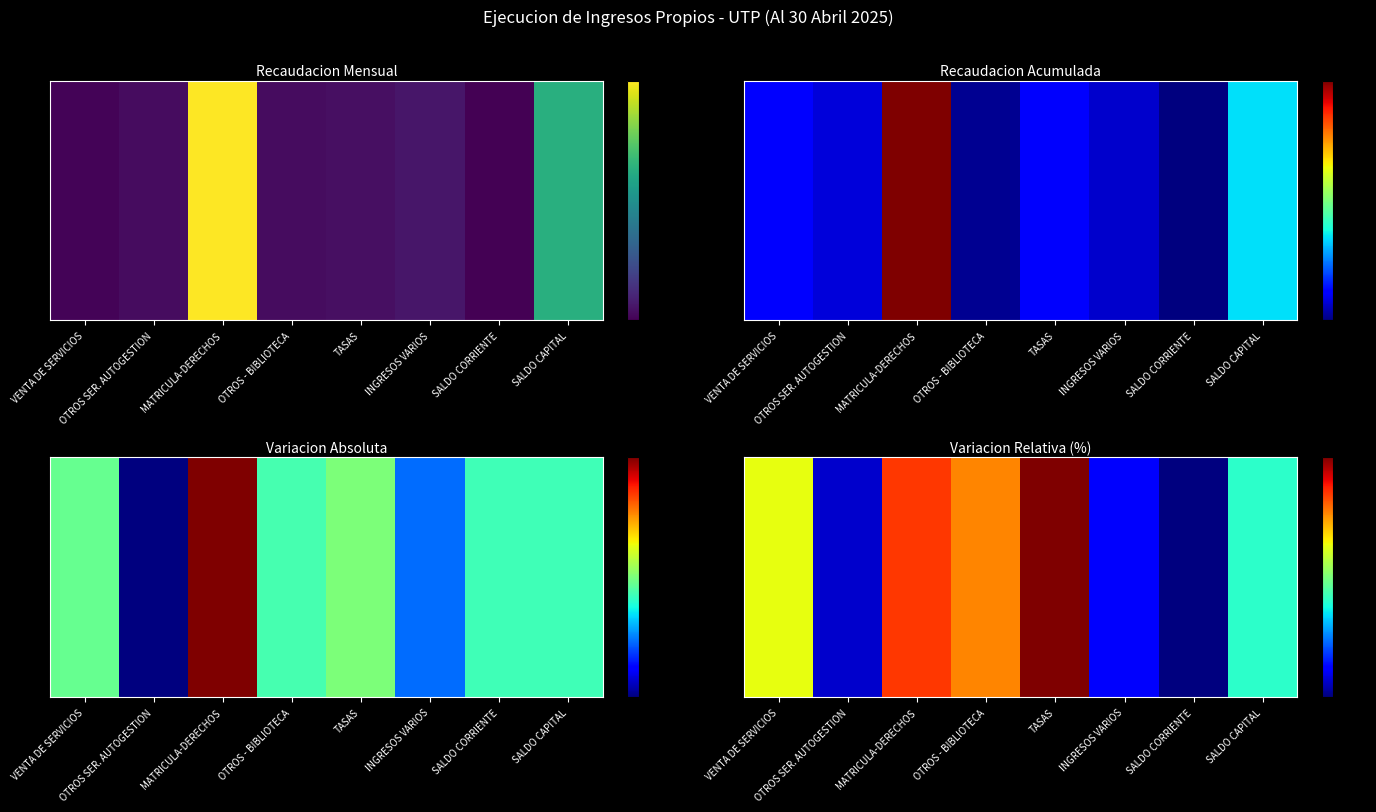

List the labels in order of value, largest first.

TASAS, MATRICULA-DERECHOS, OTROS - BIBLIOTECA, VENTA DE SERVICIOS, SALDO CAPITAL, INGRESOS VARIOS, OTROS SER. AUTOGESTION, SALDO CORRIENTE